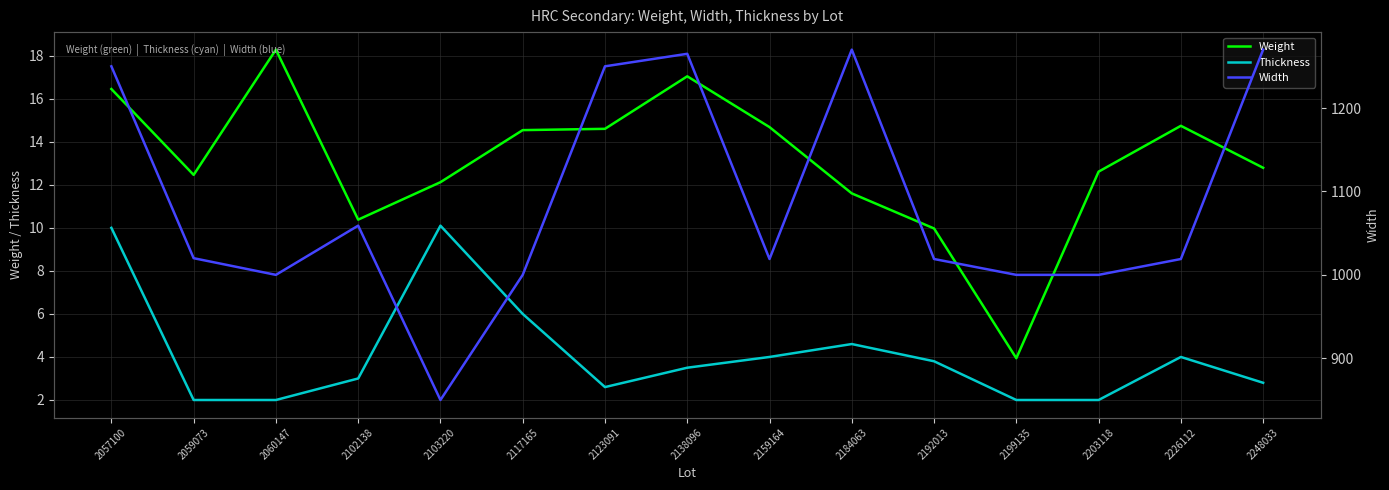

Is it true that Thickness equals 6.4 at 2057100?

False